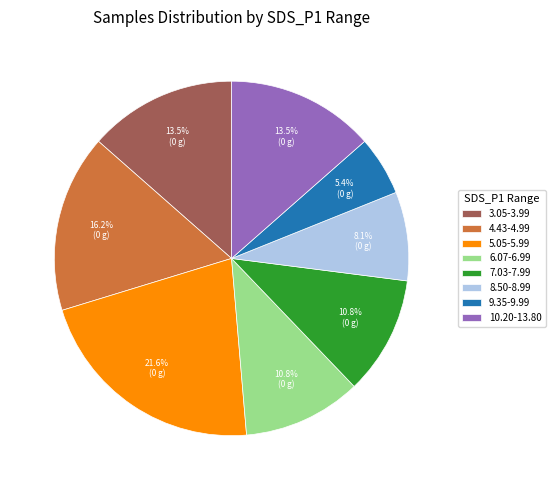

Does any single category account for the majority?

No